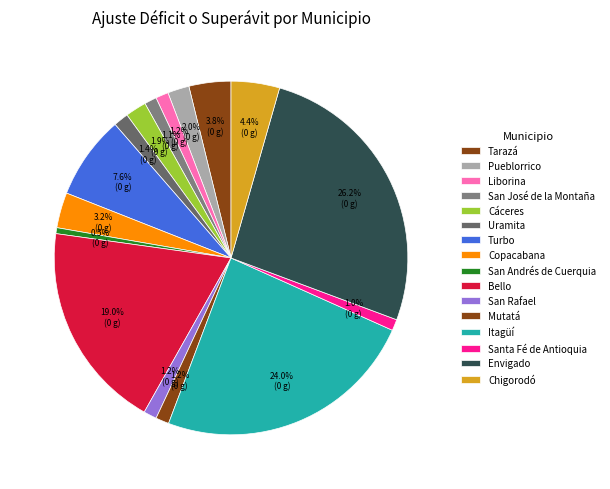

True or false: San Andrés de Cuerquia accounts for 1% of the total.

True